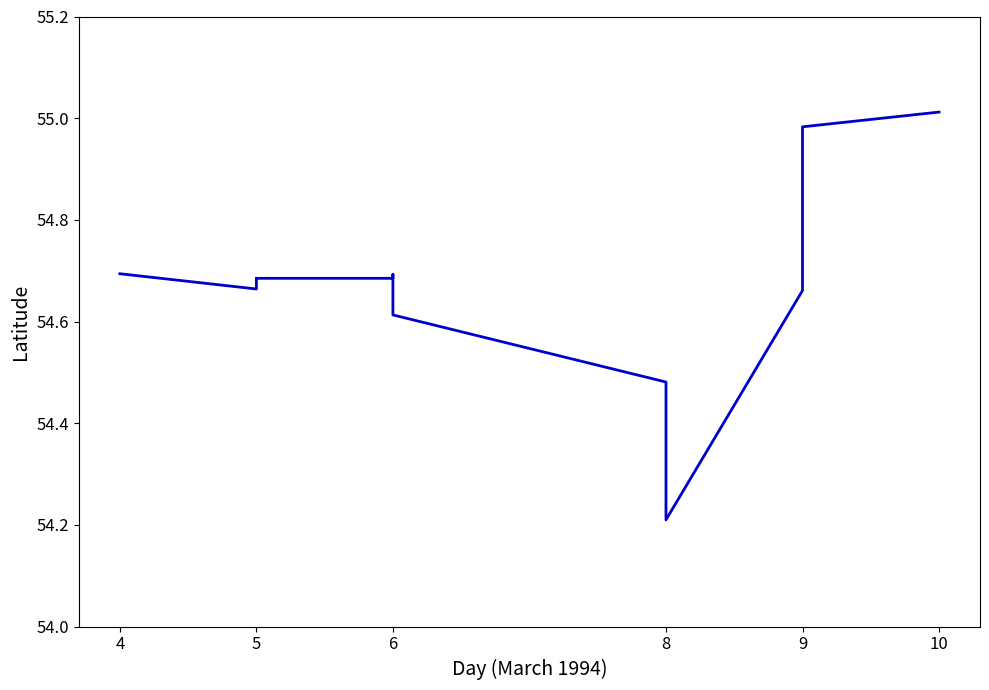

True or false: the data shows 19.8 at 5.

False